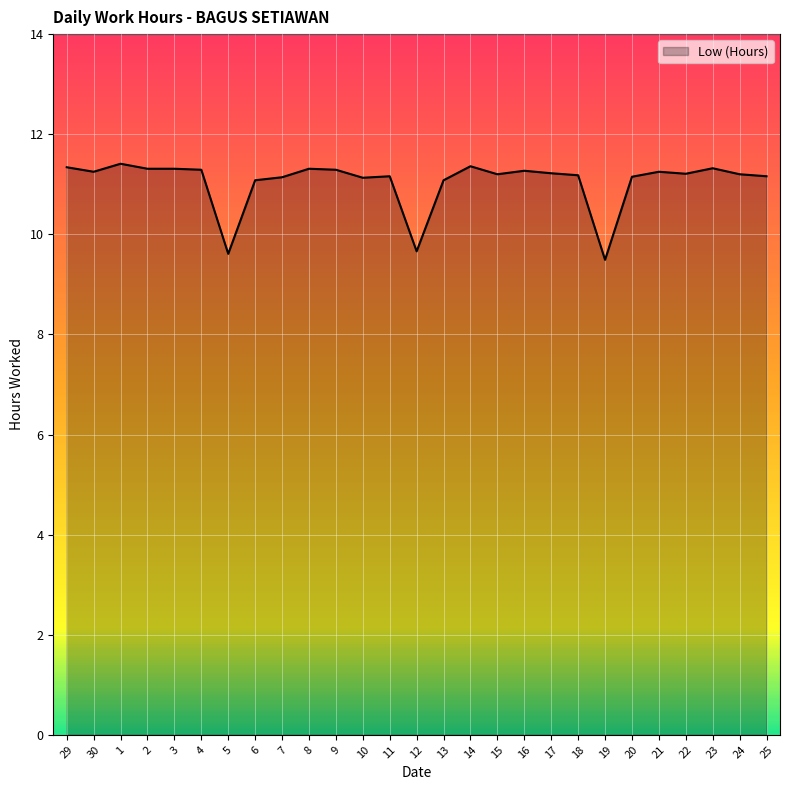

The chart shows a value of 11.2 at 15. True or false?

True